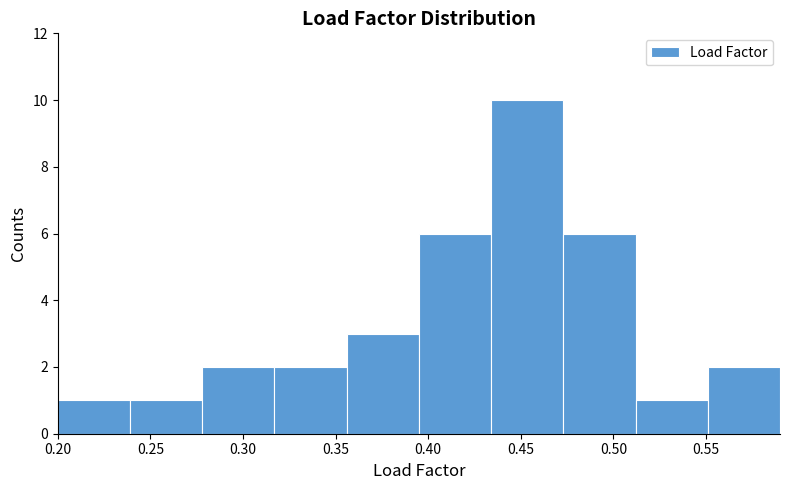

Reading left to right, list every bar in this chart as the range it spans on the x-axis followed by its height. Neither the bar edges nor the heights are printed on the chart, so give them approximately, as read against the axes.

0.200 to 0.239: 1
0.239 to 0.278: 1
0.278 to 0.317: 2
0.317 to 0.356: 2
0.356 to 0.395: 3
0.395 to 0.434: 6
0.434 to 0.473: 10
0.473 to 0.512: 6
0.512 to 0.551: 1
0.551 to 0.590: 2